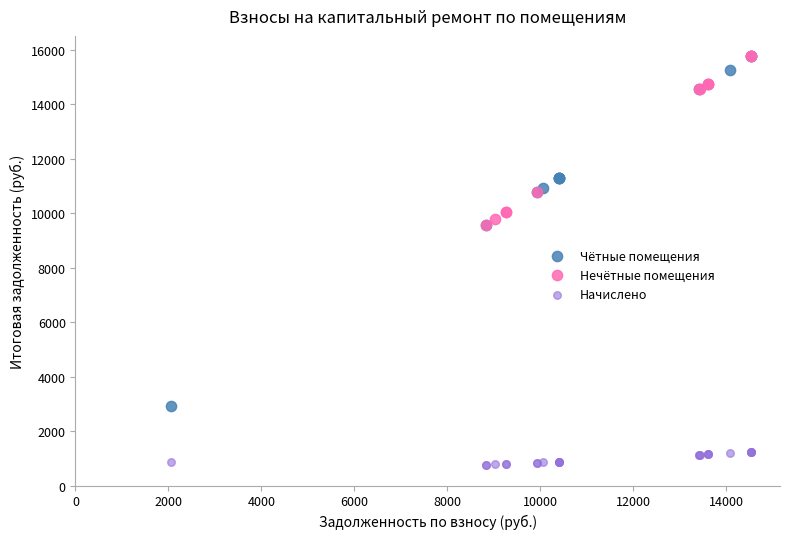

Which series has the widest spread of Y values?

Чётные помещения